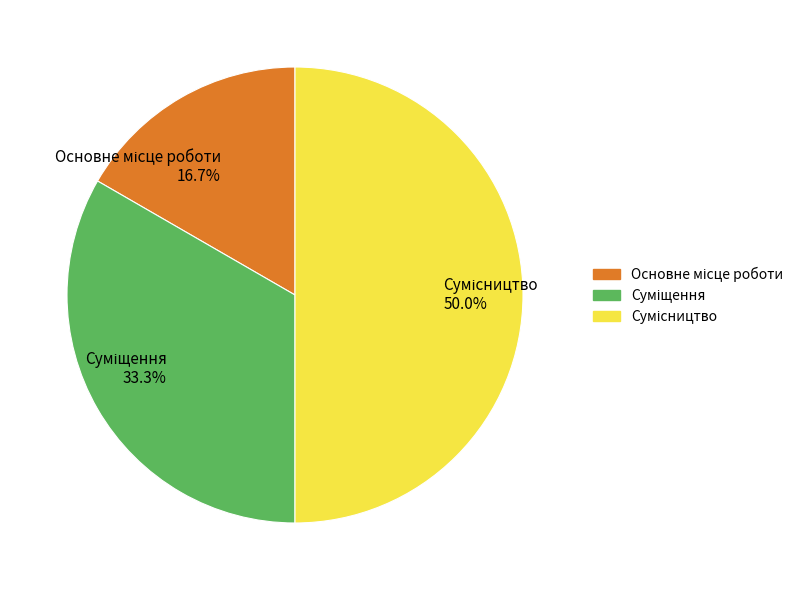

What percentage is the Основне місце роботи slice, to the nearest percent?

17%